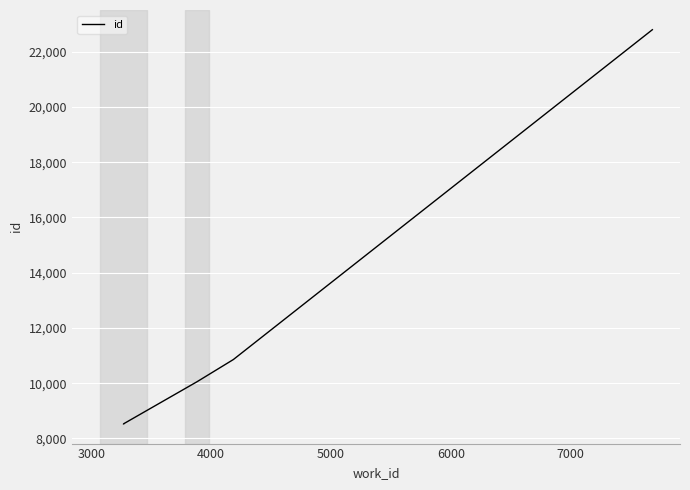

Is this an area chart (filled region under the line)?

No